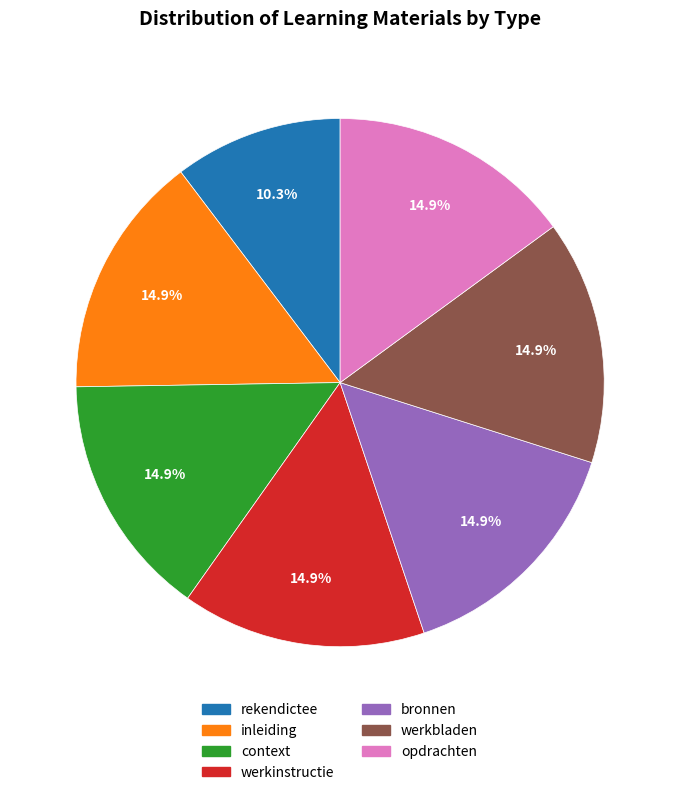

How many segments does this pie chart have?

7